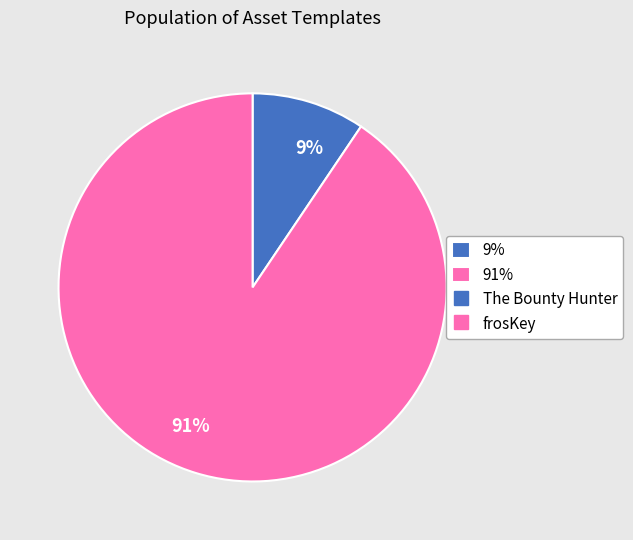

How many segments does this pie chart have?

2